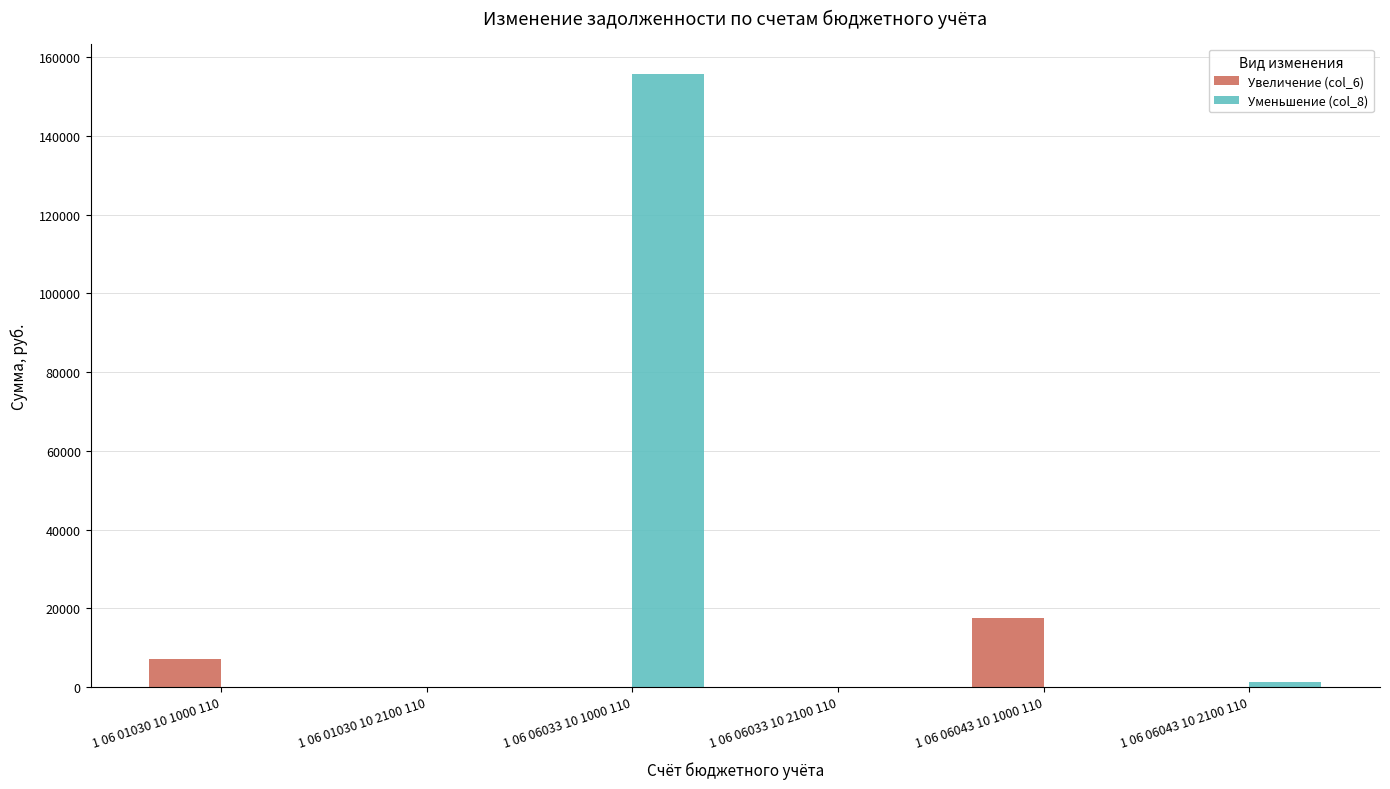

Which category has the highest value in the Увеличение (col_6) series?

1 06 06043 10 1000 110